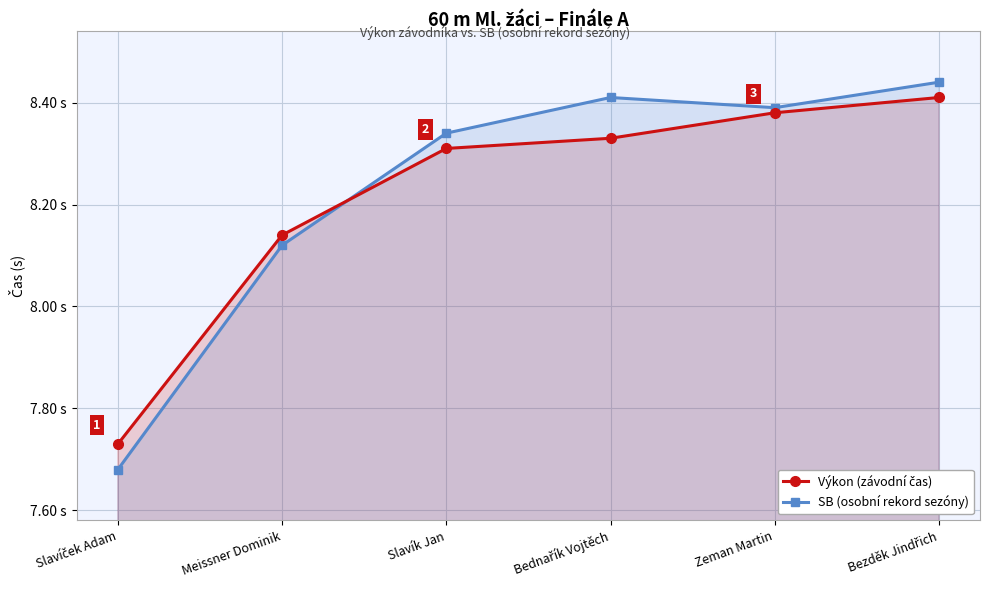

What are all the series names shown in the legend?

Výkon (závodní čas), SB (osobní rekord sezóny)